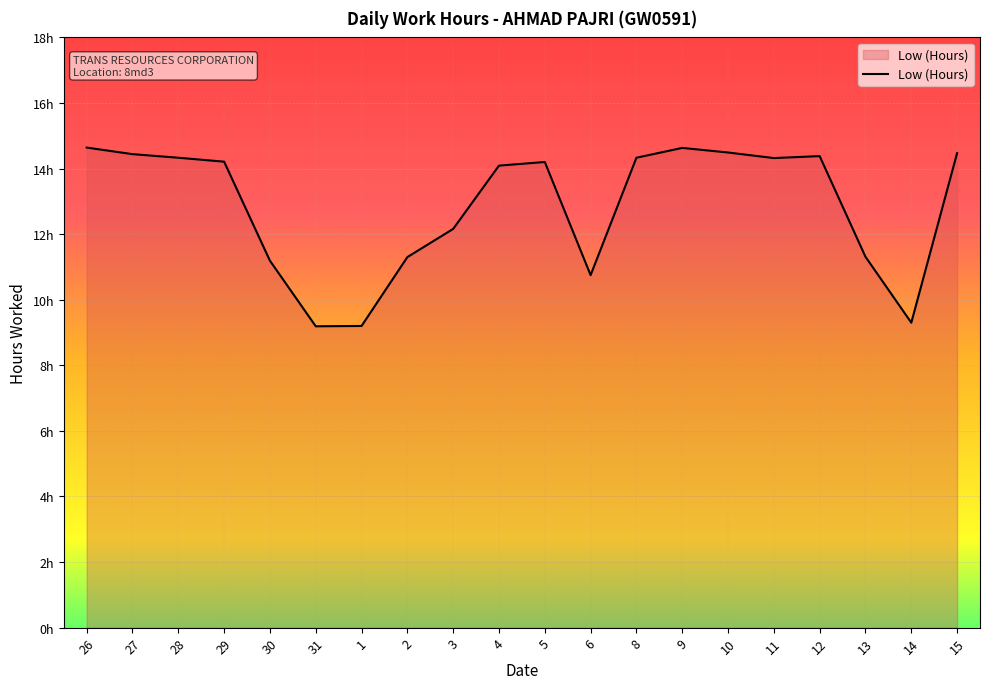

What is the label of the 15th point from the right?

31